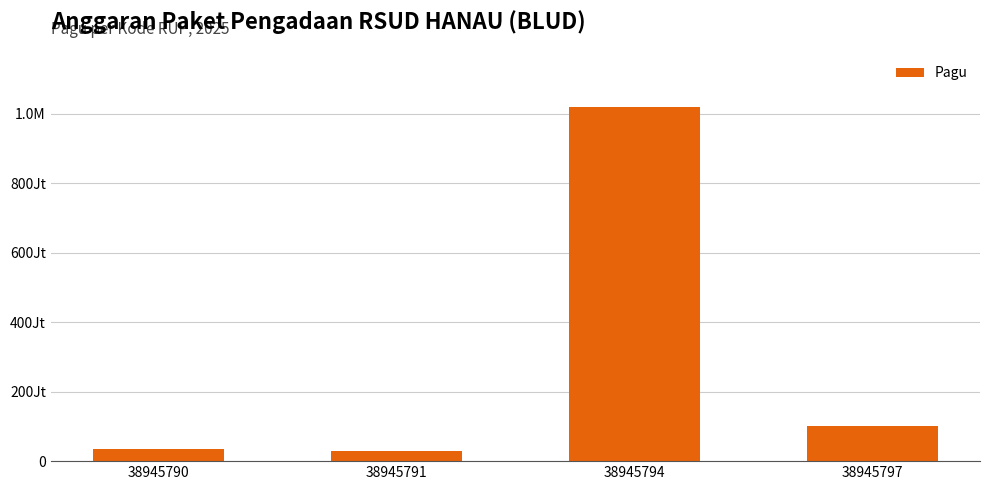

Which has a higher value, 38945794 or 38945791?

38945794